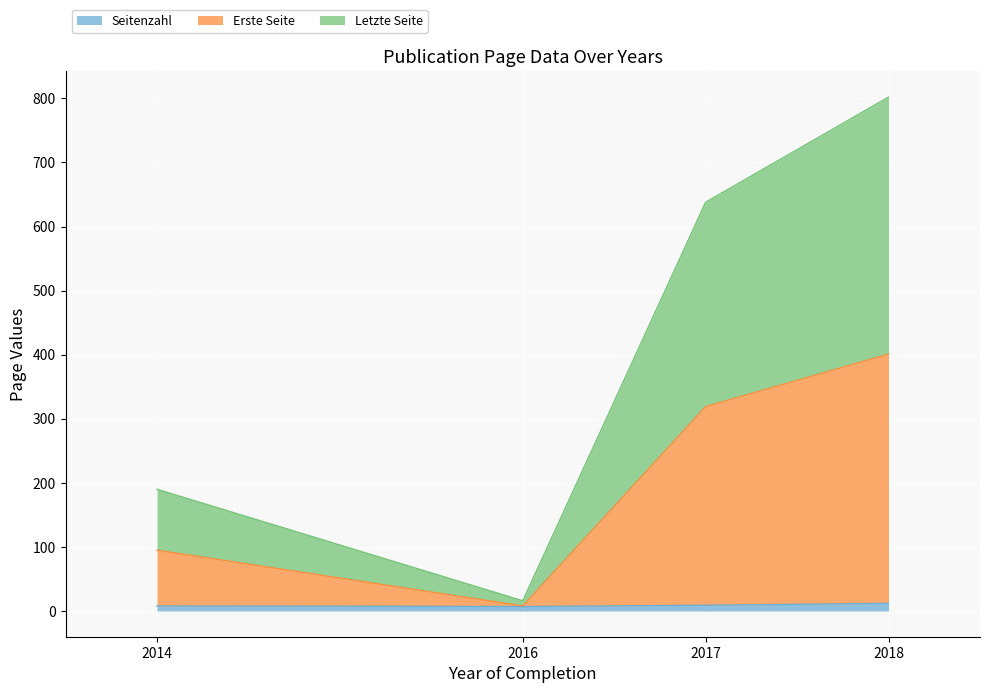

At which category is the sum across all series the highest?

2018